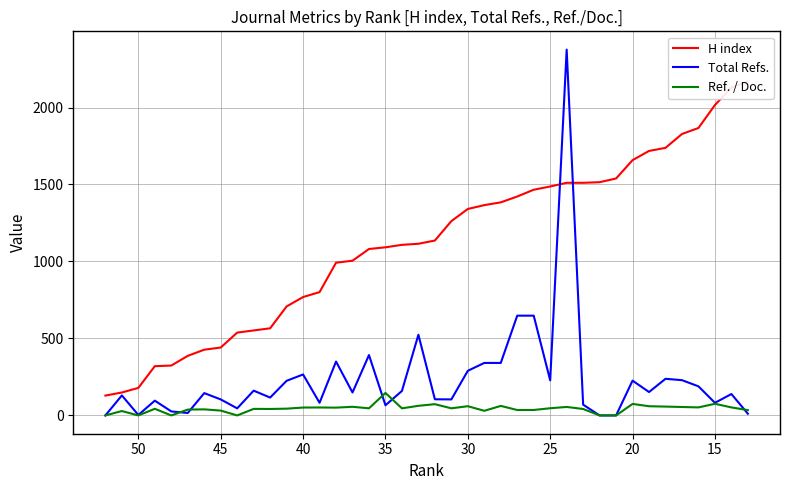

Which series has the largest total across all categories?

H index